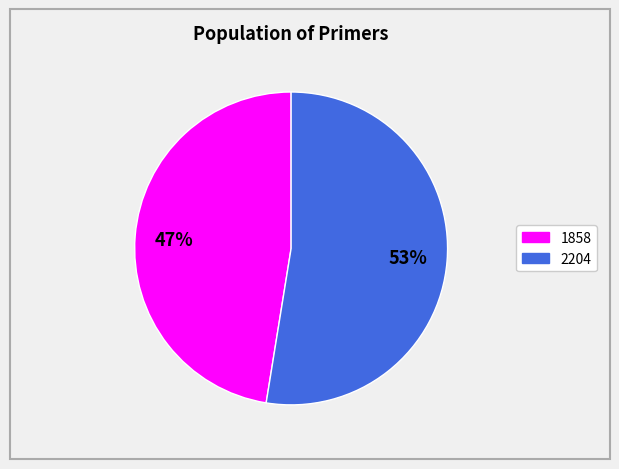

What is the largest slice in the pie chart?

2204